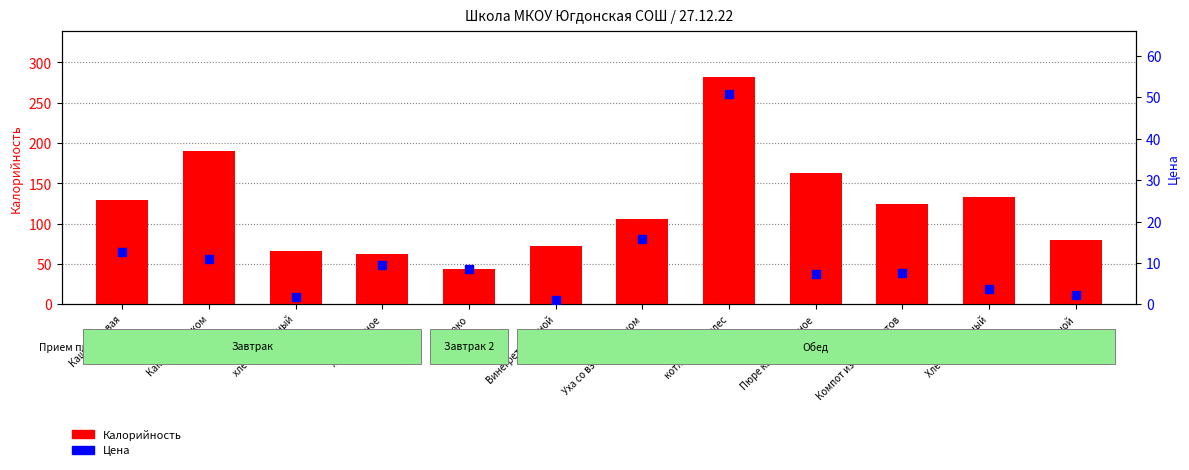

What are all the series names shown in the legend?

Калорийность, Цена